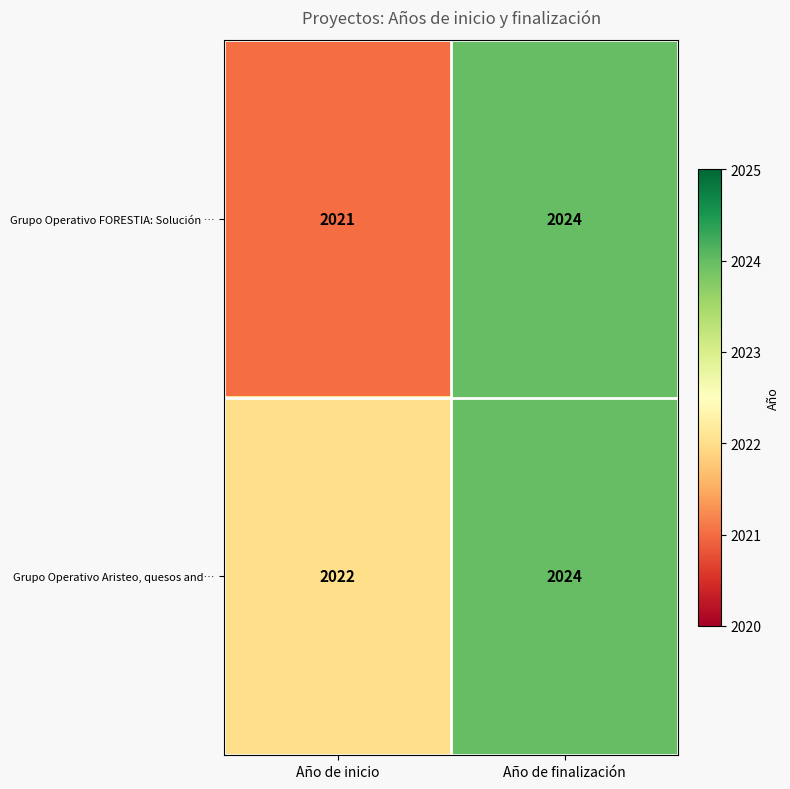

At which label is Grupo Operativo FORESTIA: Solución … closest to 2022?

Año de inicio